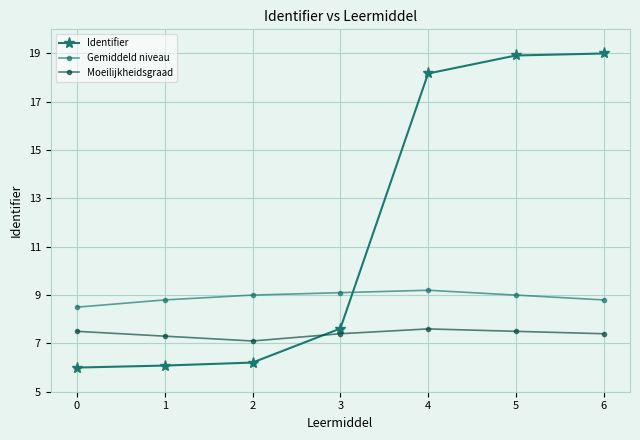

Does the chart display data point markers on the line(s)?

Yes